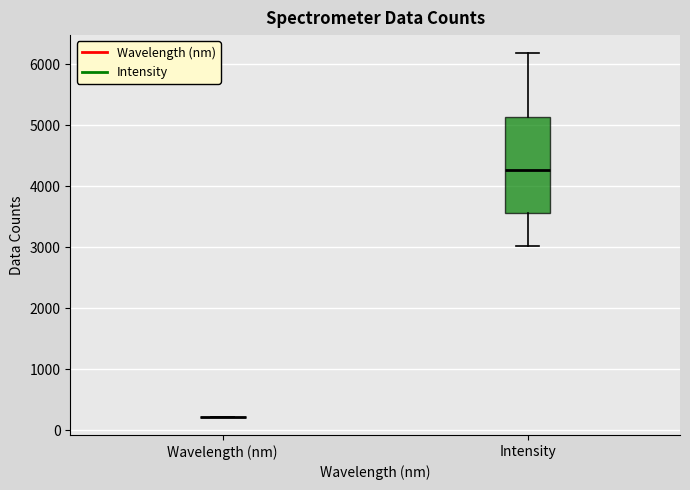

Reading left to right, transcribe this box plot: for each box, give where its median line is, the range the box spans, and where its two whiskers end, as read against the y-axis. The values are not printed on the chart, so give them approximately, as read against the axis.

Wavelength (nm): box collapsed to a line at 200, whiskers 200 to 200
Intensity: median 4300, box 3600 to 5100, whiskers 3000 to 6200